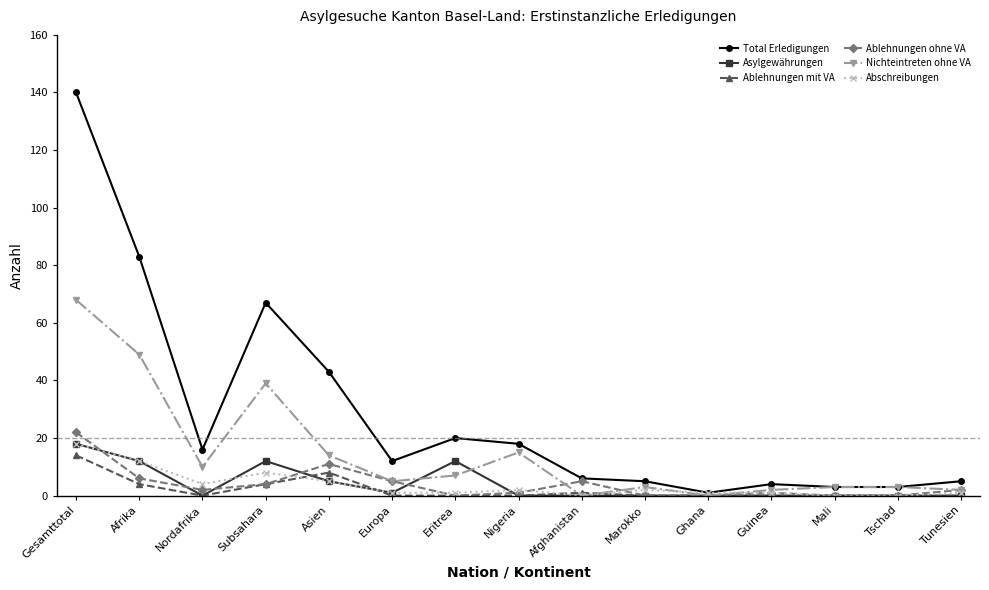

Reading left to right, extract all data points from this chart.

Total Erledigungen: Gesamttotal=140	Afrika=83	Nordafrika=16	Subsahara=67	Asien=43	Europa=12	Eritrea=20	Nigeria=18	Afghanistan=6	Marokko=5	Ghana=1	Guinea=4	Mali=3	Tschad=3	Tunesien=5
Asylgewährungen: Gesamttotal=18	Afrika=12	Nordafrika=0	Subsahara=12	Asien=5	Europa=1	Eritrea=12	Nigeria=0	Afghanistan=0	Marokko=0	Ghana=0	Guinea=0	Mali=0	Tschad=0	Tunesien=0
Ablehnungen mit VA: Gesamttotal=14	Afrika=4	Nordafrika=0	Subsahara=4	Asien=8	Europa=0	Eritrea=0	Nigeria=0	Afghanistan=1	Marokko=0	Ghana=0	Guinea=0	Mali=0	Tschad=0	Tunesien=0
Ablehnungen ohne VA: Gesamttotal=22	Afrika=6	Nordafrika=2	Subsahara=4	Asien=11	Europa=5	Eritrea=0	Nigeria=1	Afghanistan=5	Marokko=0	Ghana=0	Guinea=1	Mali=0	Tschad=0	Tunesien=2
Nichteintreten ohne VA: Gesamttotal=68	Afrika=49	Nordafrika=10	Subsahara=39	Asien=14	Europa=5	Eritrea=7	Nigeria=15	Afghanistan=0	Marokko=3	Ghana=0	Guinea=2	Mali=3	Tschad=3	Tunesien=2
Abschreibungen: Gesamttotal=18	Afrika=12	Nordafrika=4	Subsahara=8	Asien=5	Europa=1	Eritrea=1	Nigeria=2	Afghanistan=0	Marokko=2	Ghana=1	Guinea=1	Mali=0	Tschad=0	Tunesien=1